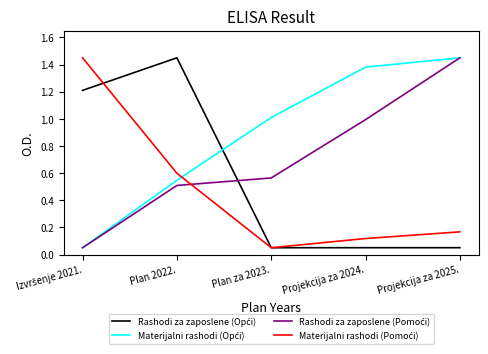

What is the spread (max minus min) of values at Plan za 2023.?

1.0